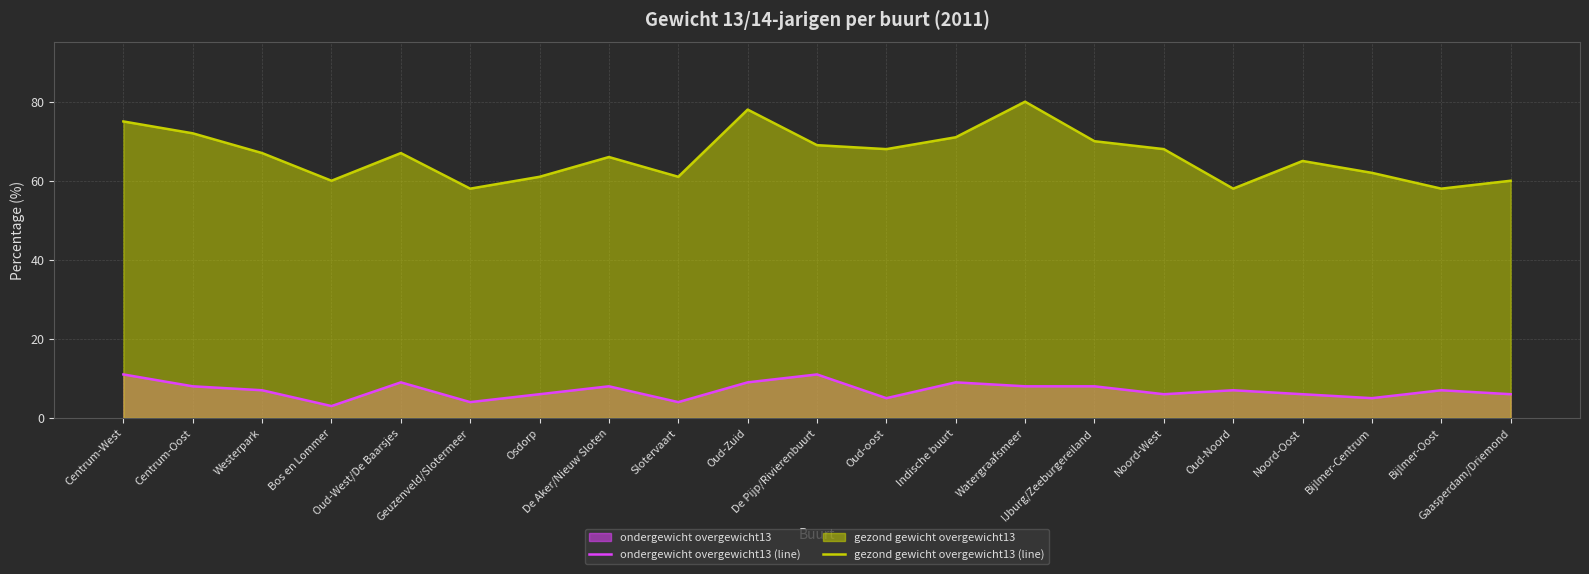

What is the difference between the gezond gewicht overgewicht13 (line) values at Gaasperdam/Driemond and Centrum-Oost?

12